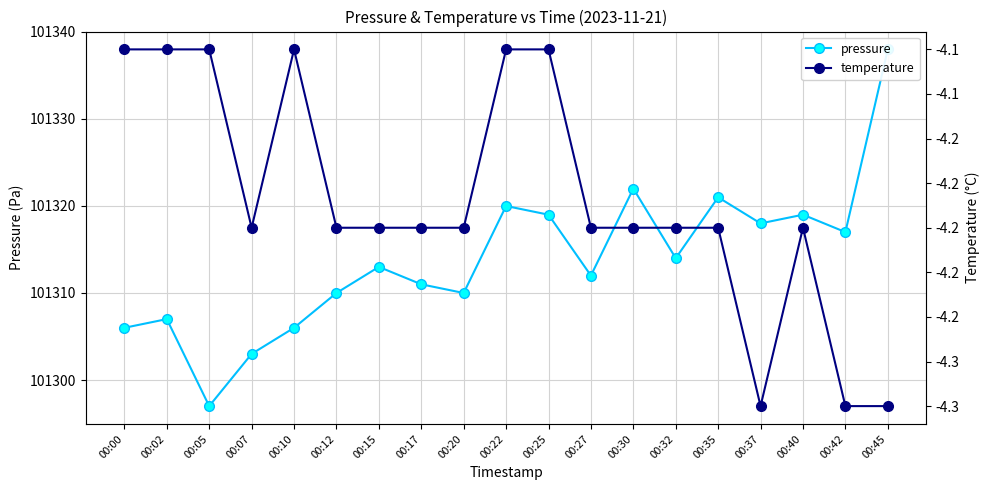

Which series has the widest spread of values?

pressure